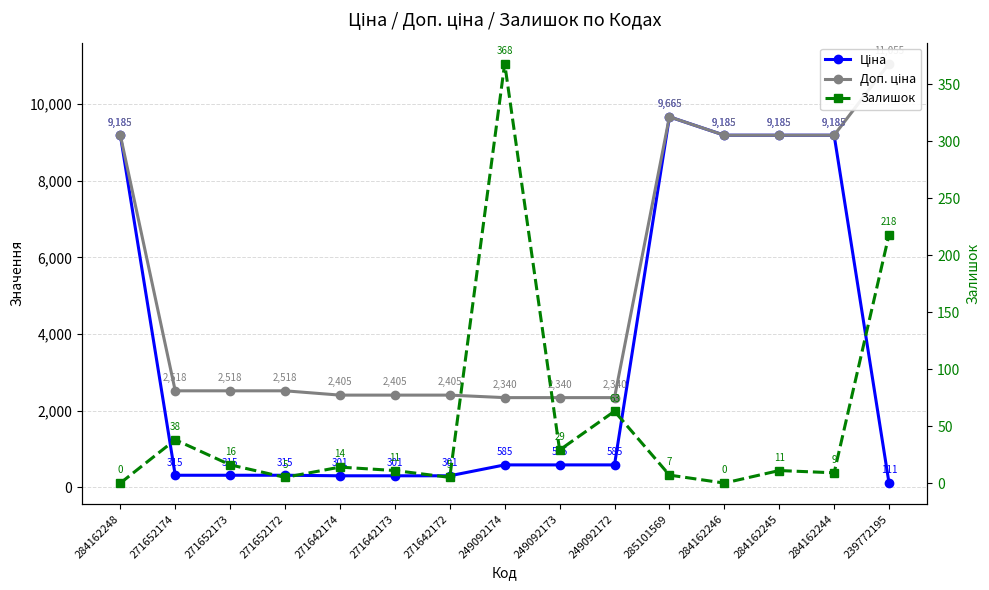

How many lines are shown in the chart?

3